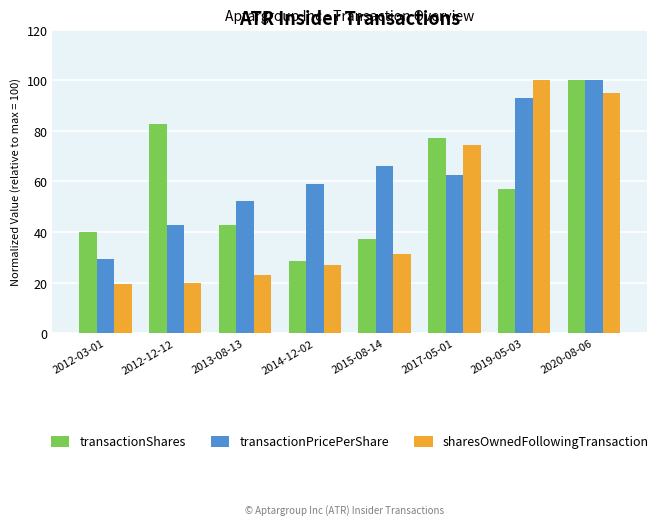

Which series has the largest range (max minus min)?

sharesOwnedFollowingTransaction